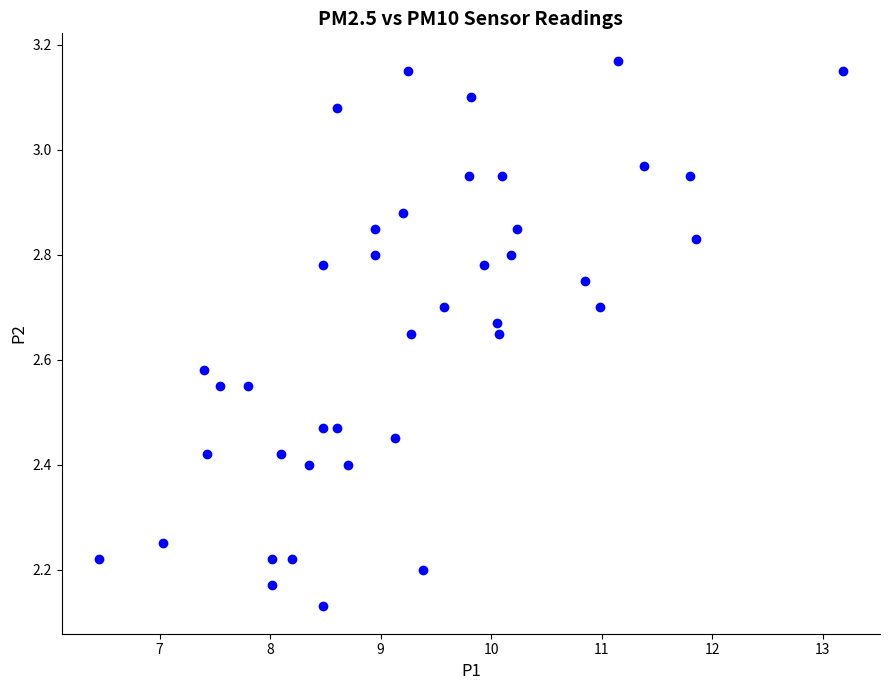

What is the range of Y values (max minus min)?

1.0